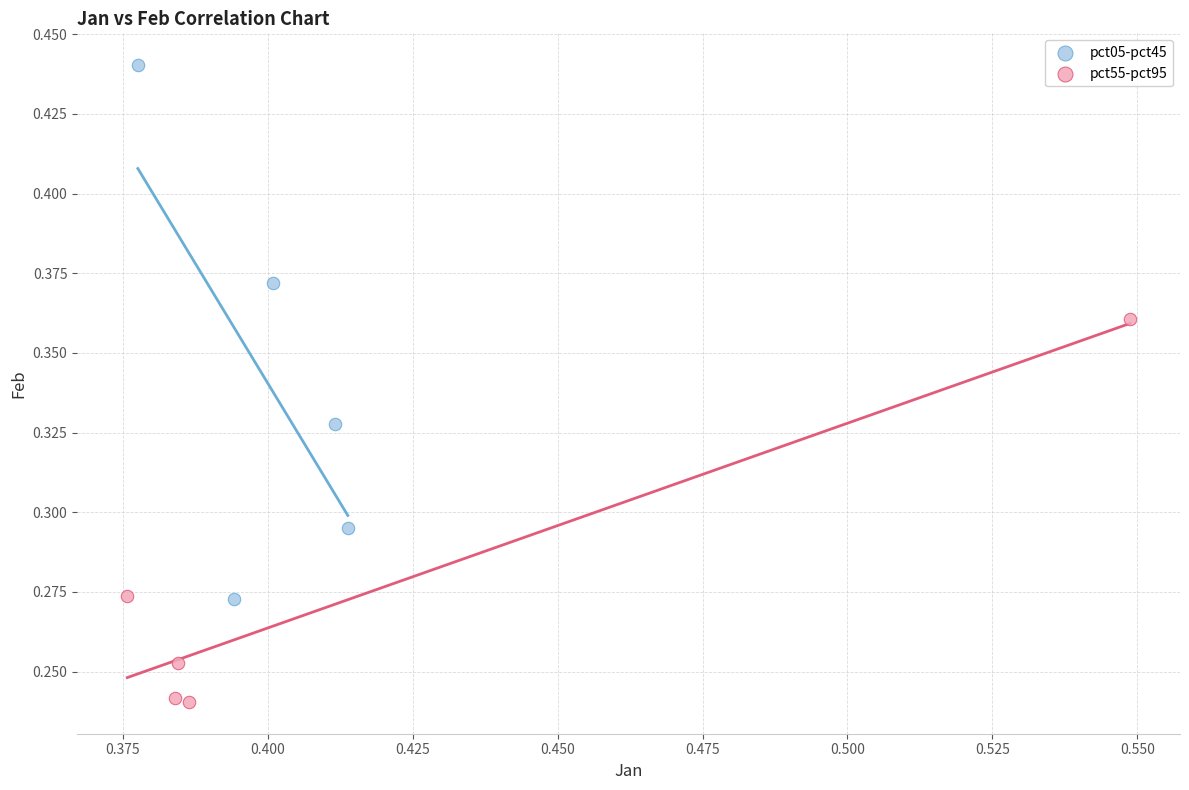

Which series has the widest spread of Y values?

pct05-pct45